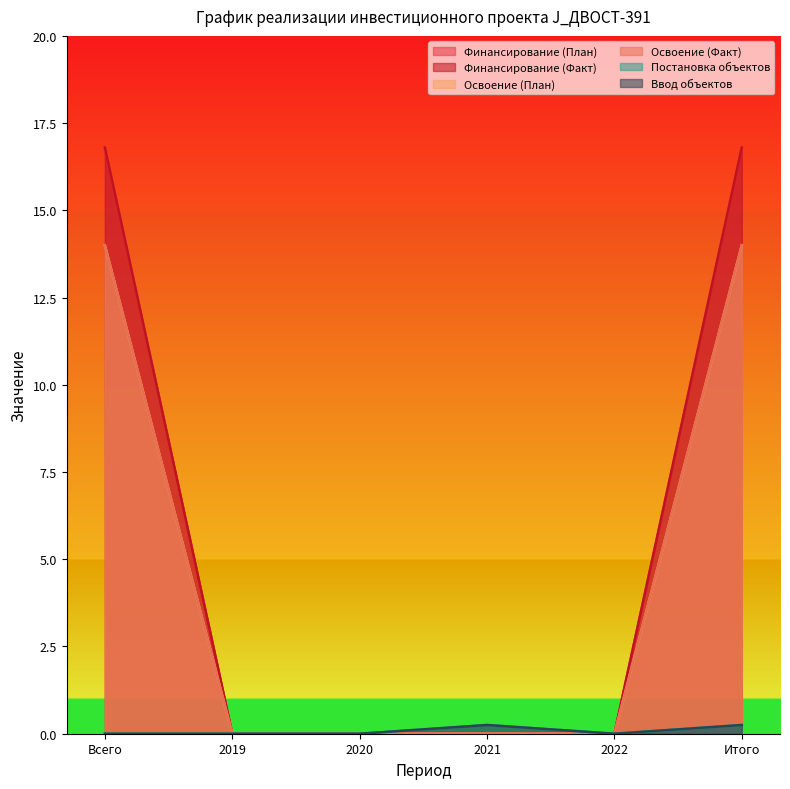

How many distinct data groups are displayed?

6